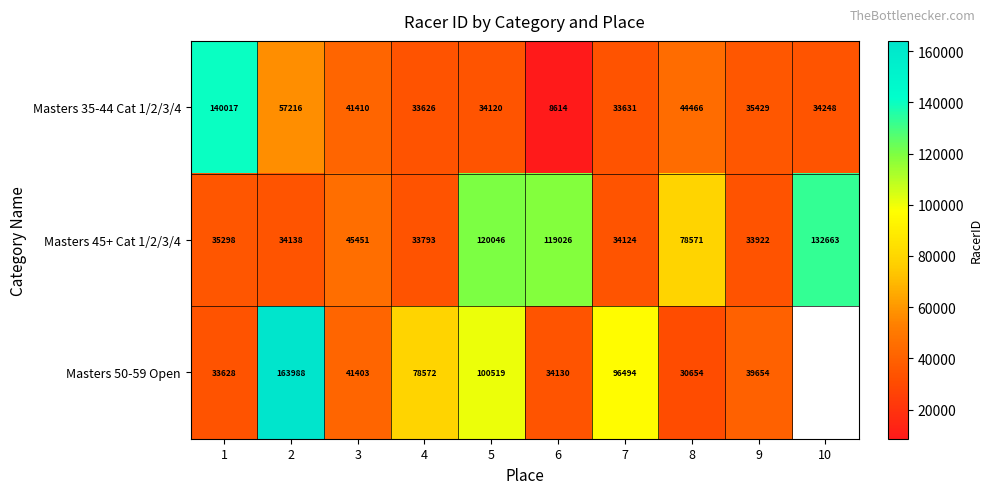

At 2, list the series in order from smallest to largest.

Masters 45+ Cat 1/2/3/4, Masters 35-44 Cat 1/2/3/4, Masters 50-59 Open